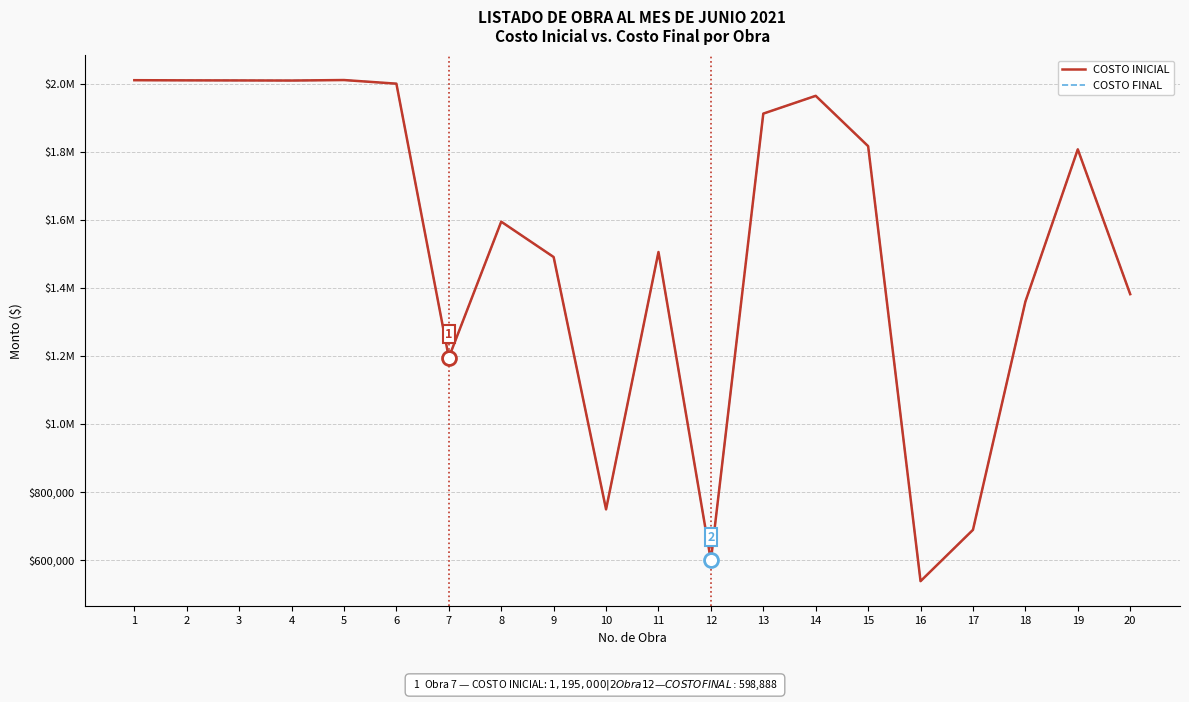

At which category does COSTO INICIAL reach its first local valley?

4